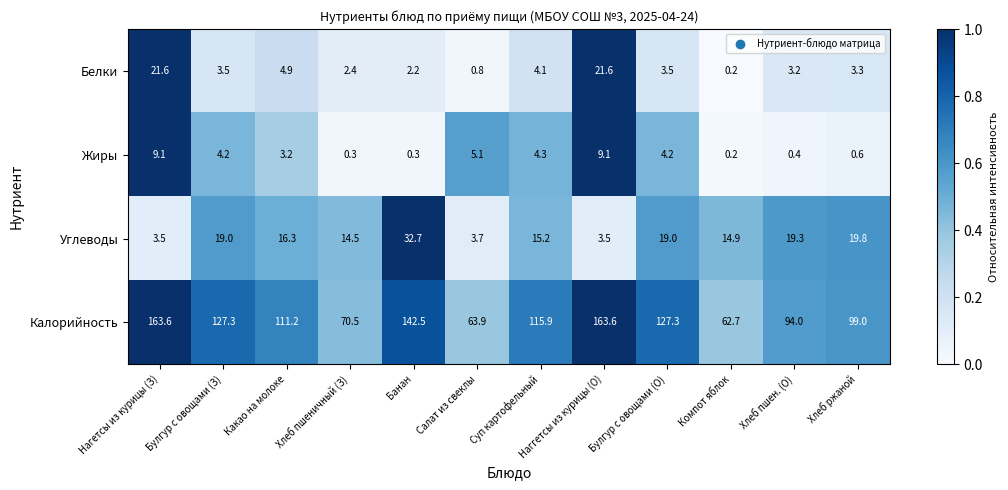

What value does the Углеводы series have at Салат из свеклы?

3.7